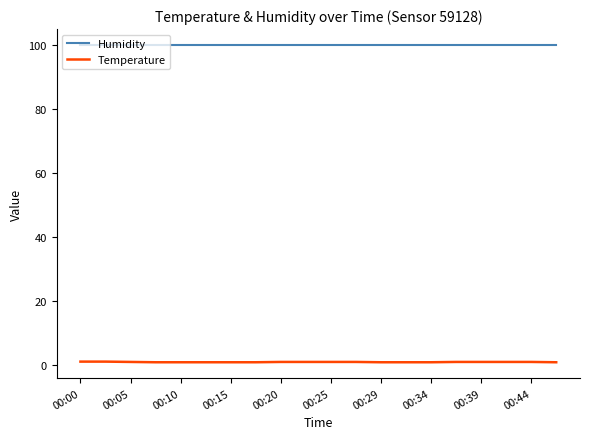

At how many categories does at least one series exceed 48?

20